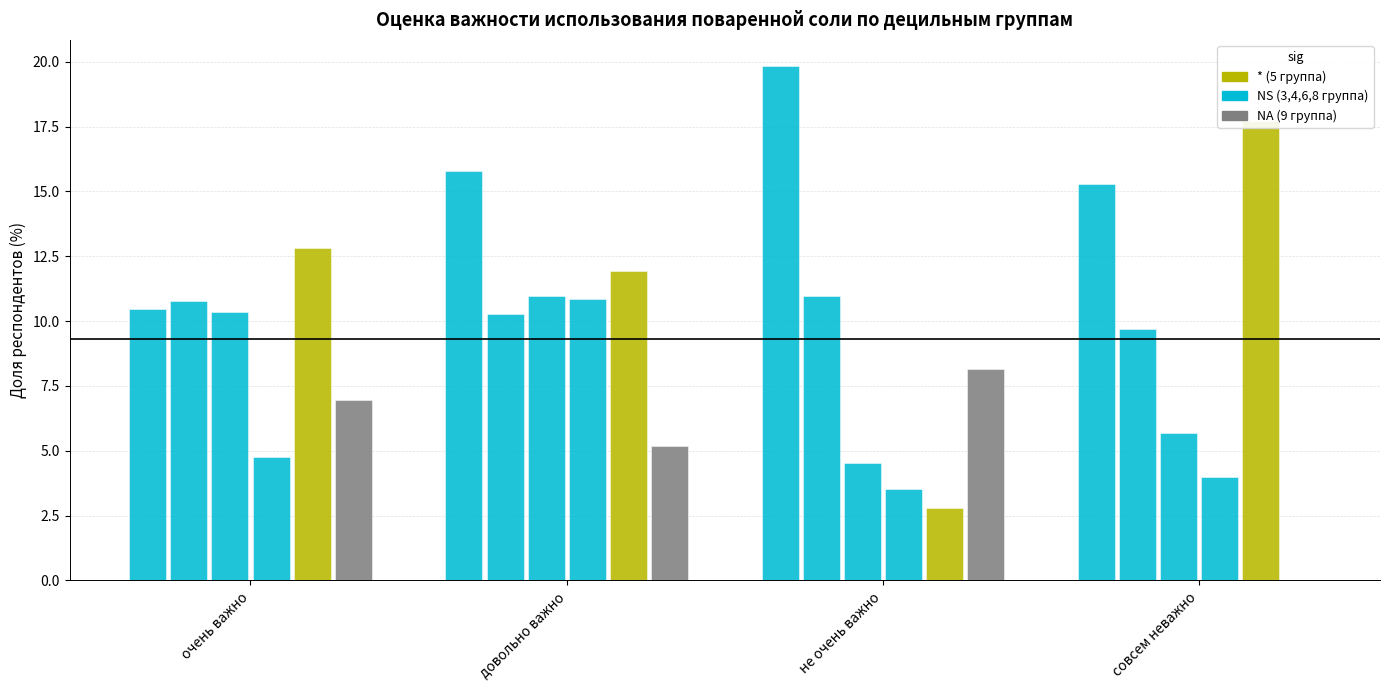

Between очень важно and совсем неважно, which series saw the biggest shift?

9 группа